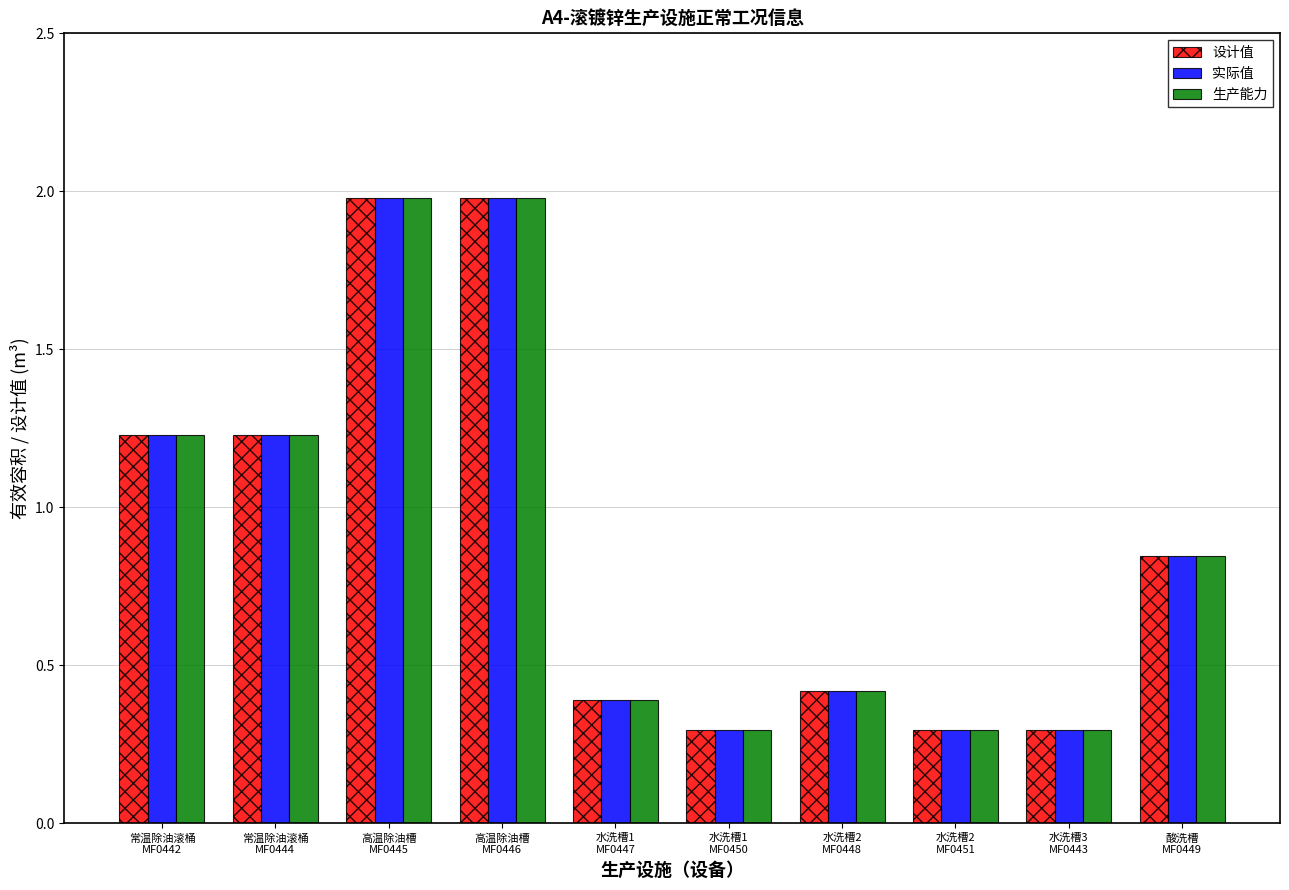

What is the sum of all 生产能力 values?

9.0